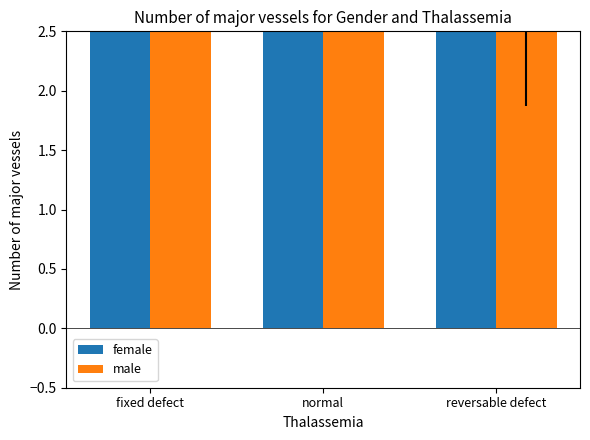

Between fixed defect and reversable defect, which series saw the biggest shift?

male